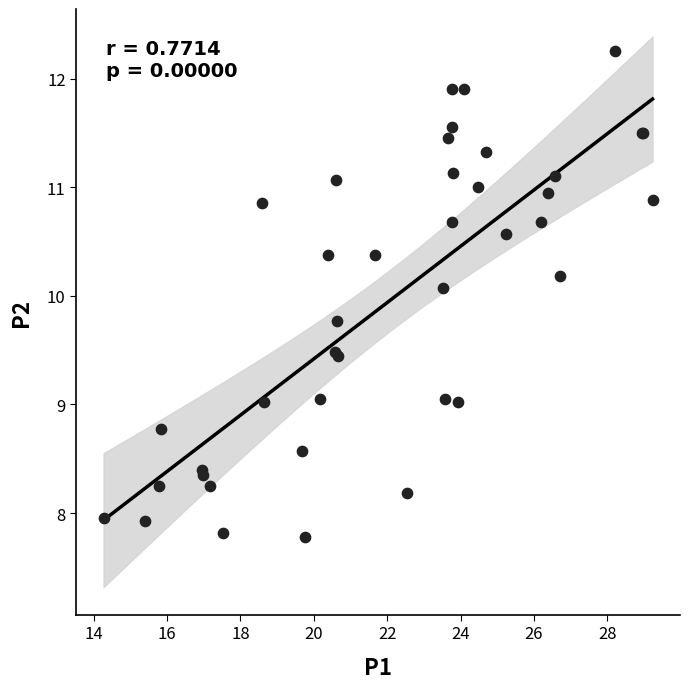

What Y value in the scatter plot is closest to 10?

10.1